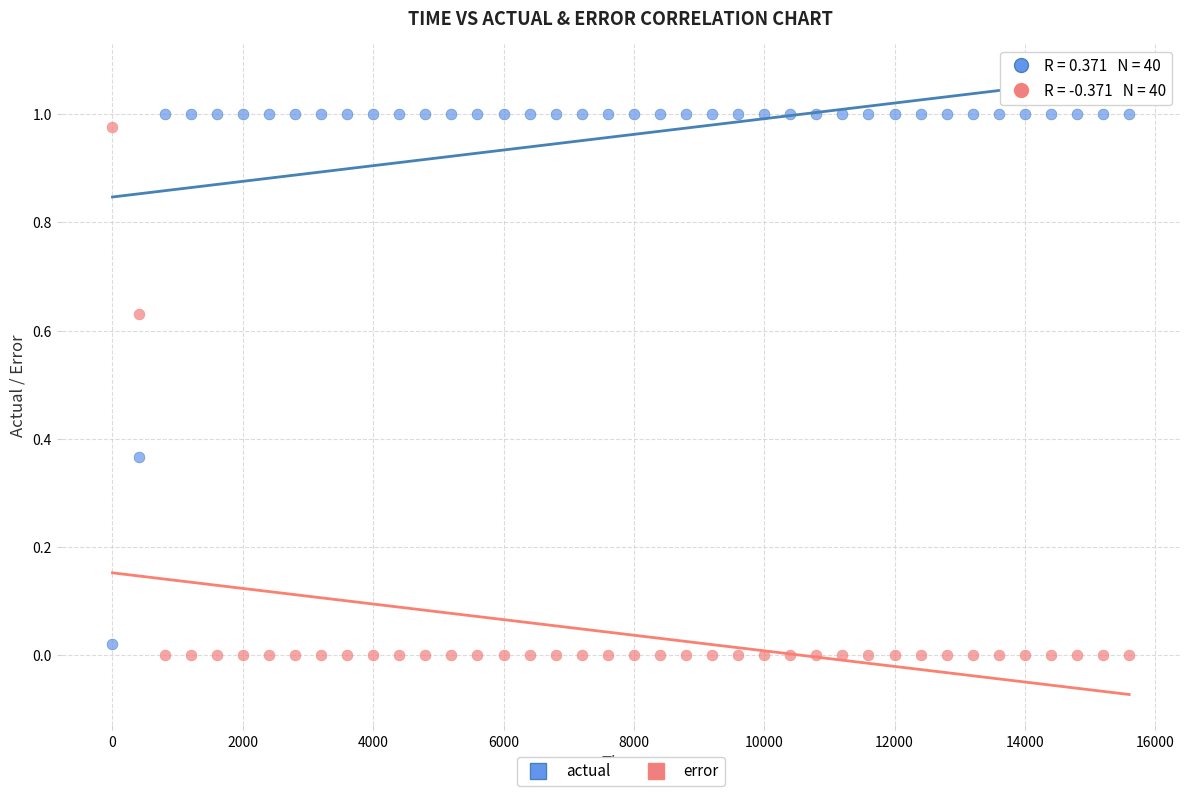

Which series reaches the maximum Y coordinate?

actual